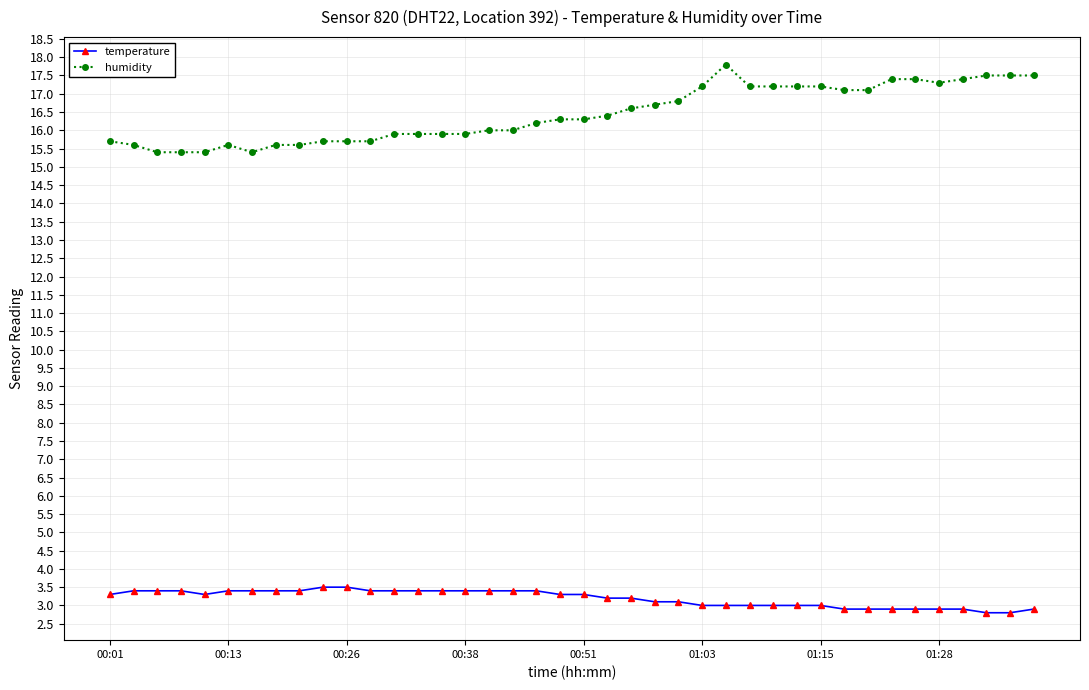

What is the value of the humidity point at the 25th from the left?

16.8